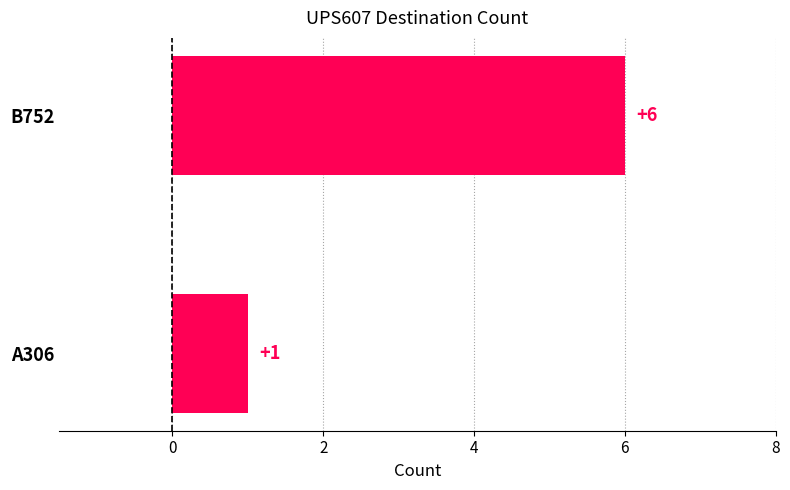

List the labels in order of value, largest first.

B752, A306